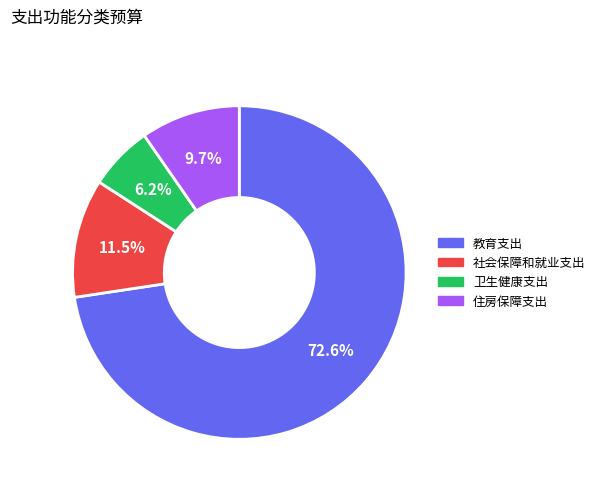

Is there a majority slice in this chart?

Yes